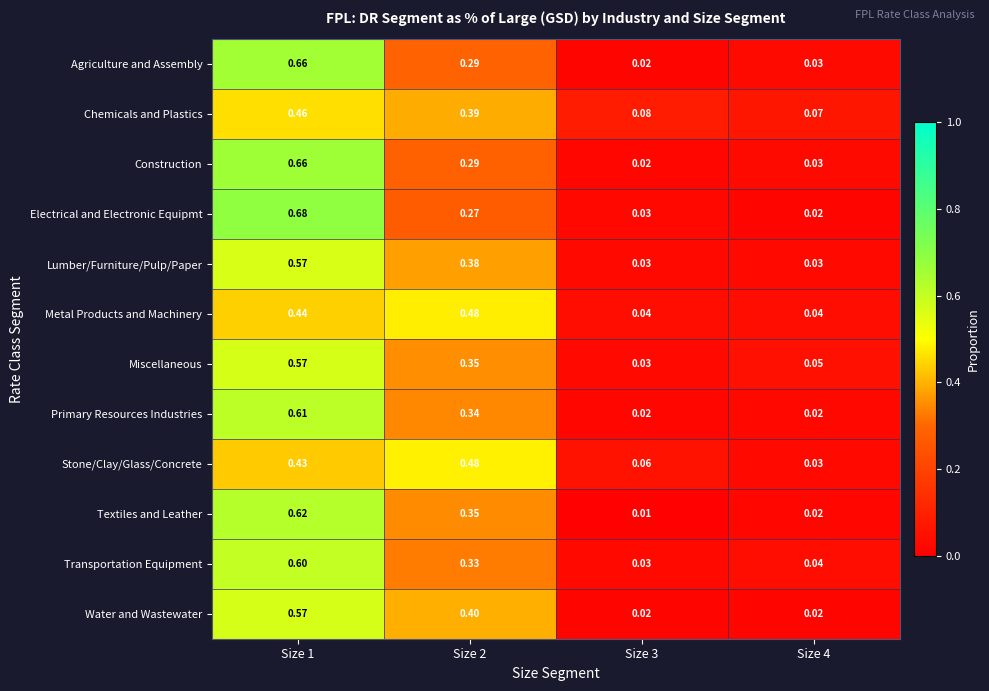

Which series changed the most between Size 1 and Size 4?

Electrical and Electronic Equipmt